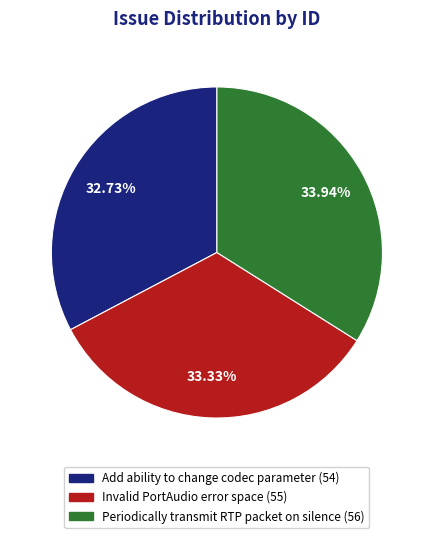

Is it true that Add ability to change codec parameter is 25% of the pie?

False